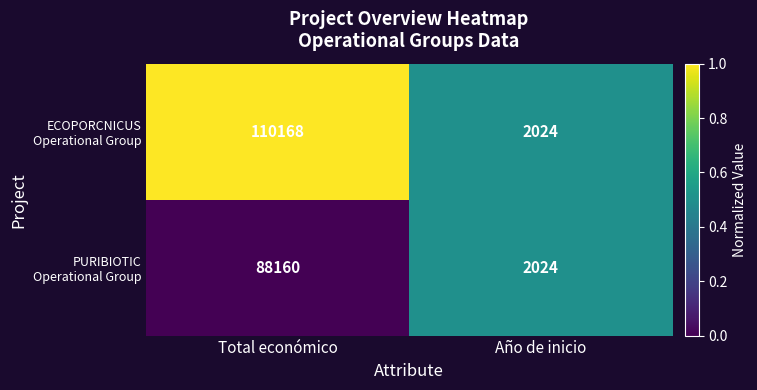

At which category does the chart reach its peak across all series?

Total económico